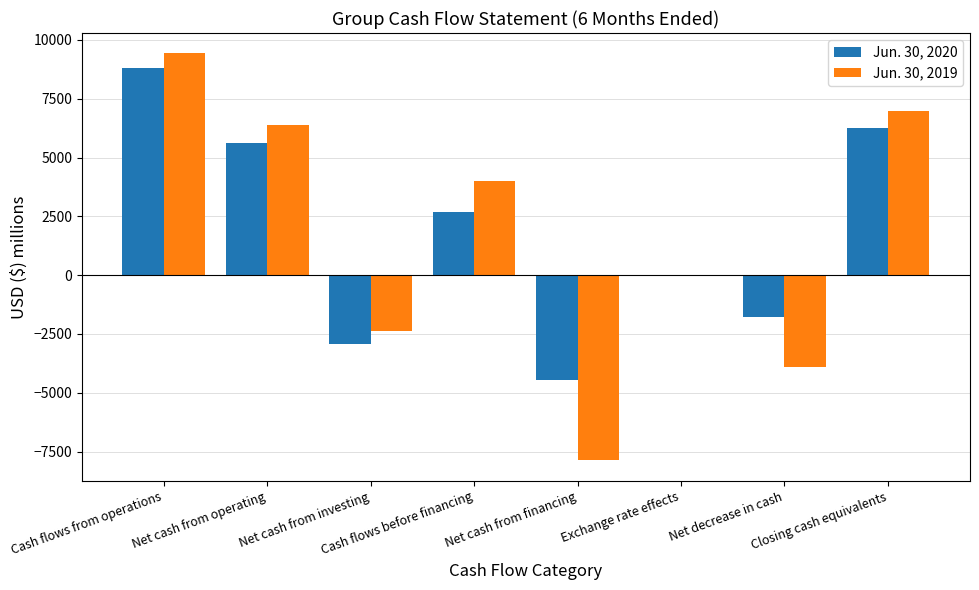

Is it true that Jun. 30, 2019 equals 5961 at Cash flows before financing?

False